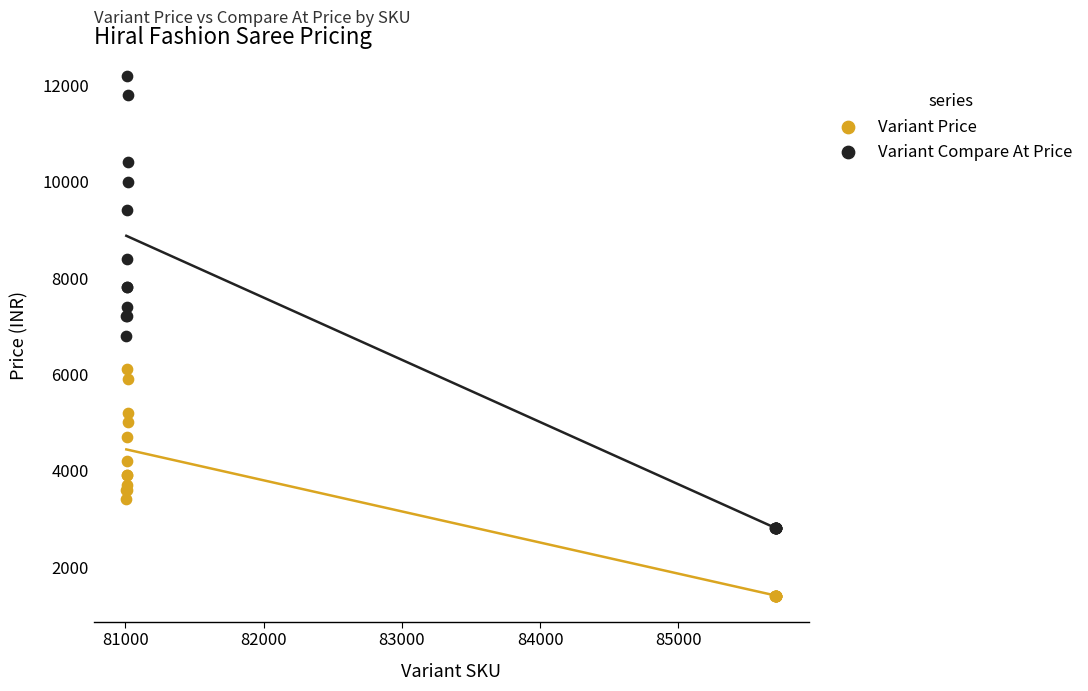

Which series reaches the maximum Y coordinate?

Variant Compare At Price